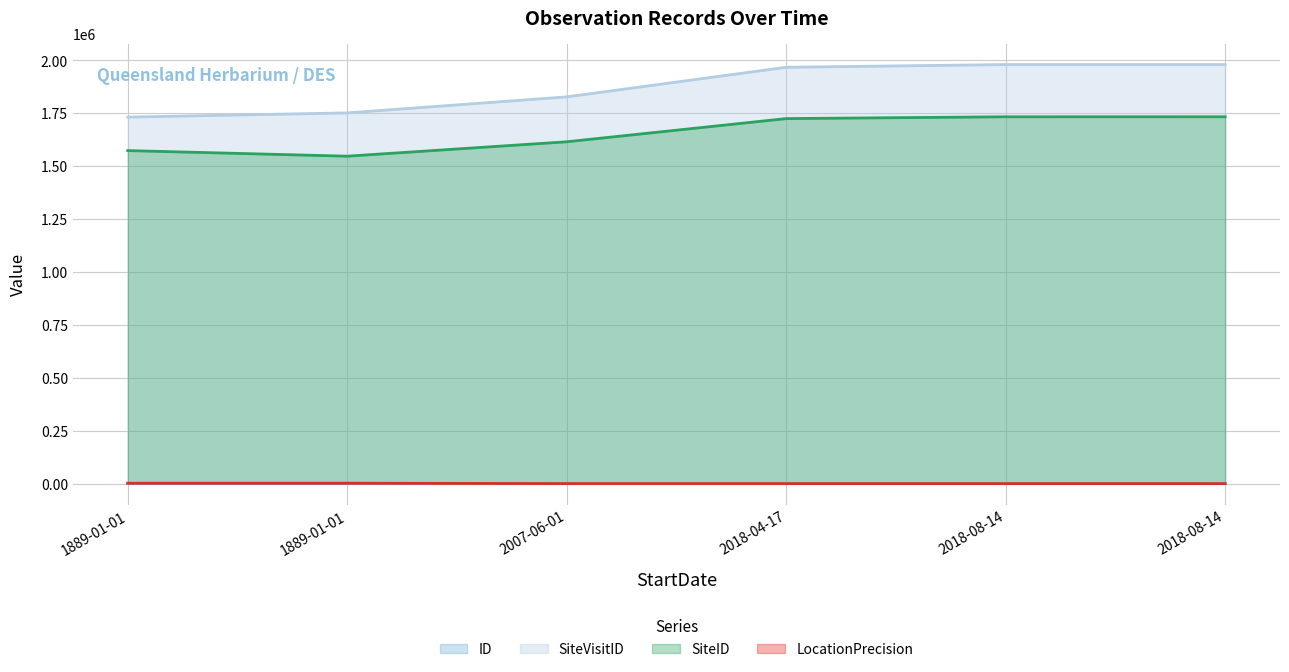

What are all the series names shown in the legend?

ID, SiteVisitID, SiteID, LocationPrecision